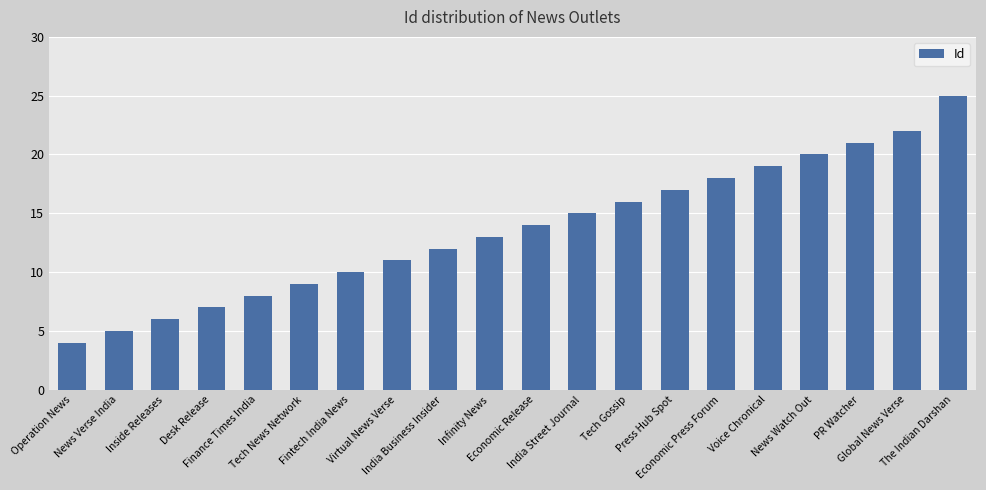

What is the label of the 18th bar from the left?

PR Watcher